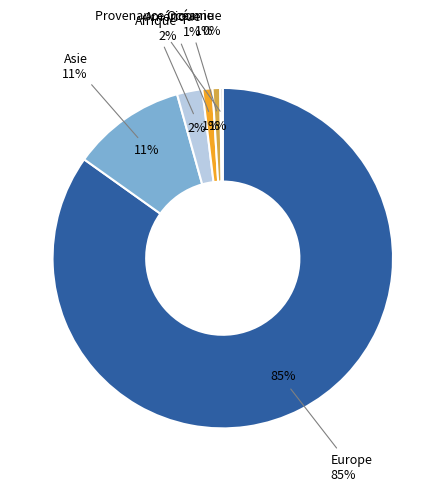

Which has a higher value, Afrique or Europe?

Europe